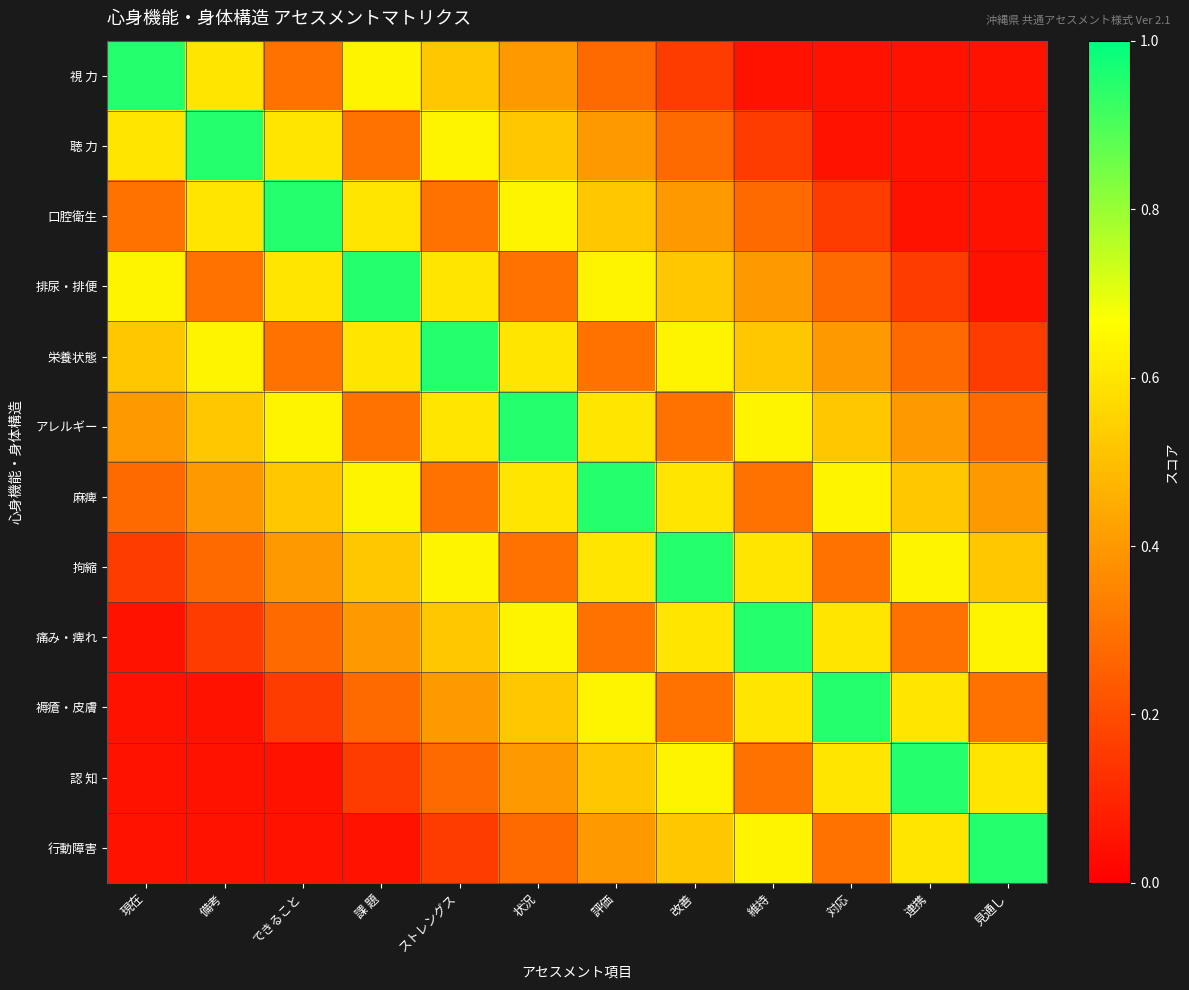

Rank the series at 対応 from highest to lowest value.

褥瘡・皮膚, 麻痺, 痛み・痺れ, 認 知, アレルギー, 栄養状態, 拘縮, 行動障害, 排尿・排便, 口腔衛生, 視 力, 聴 力